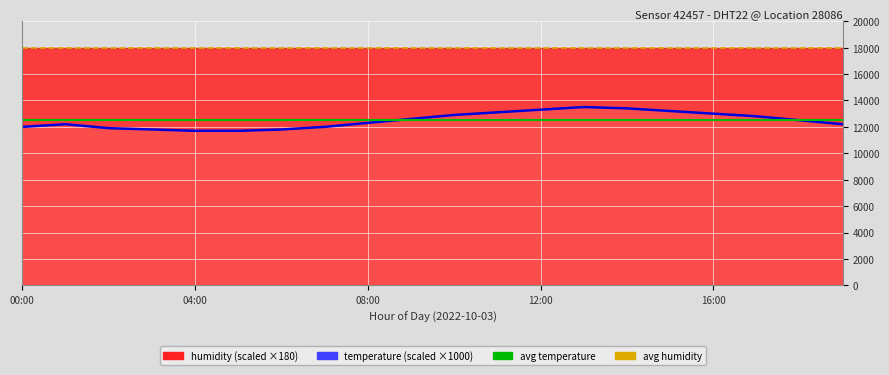

True or false: there are more than 0 points higher than both neighbors.

True